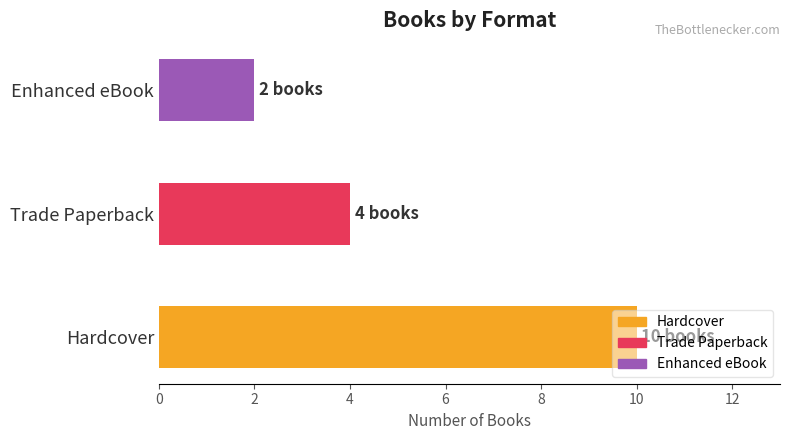

Between Hardcover and Trade Paperback, which is larger?

Hardcover